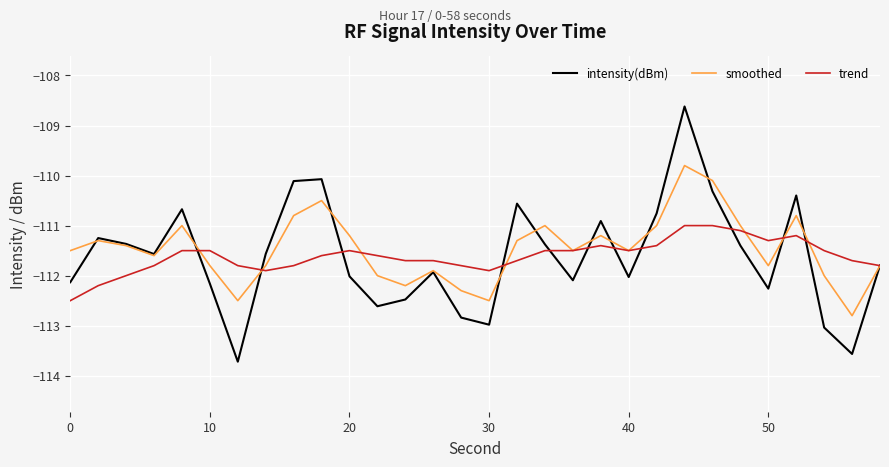

Rank the series by their maximum value, from lowest to highest.

trend, smoothed, intensity(dBm)